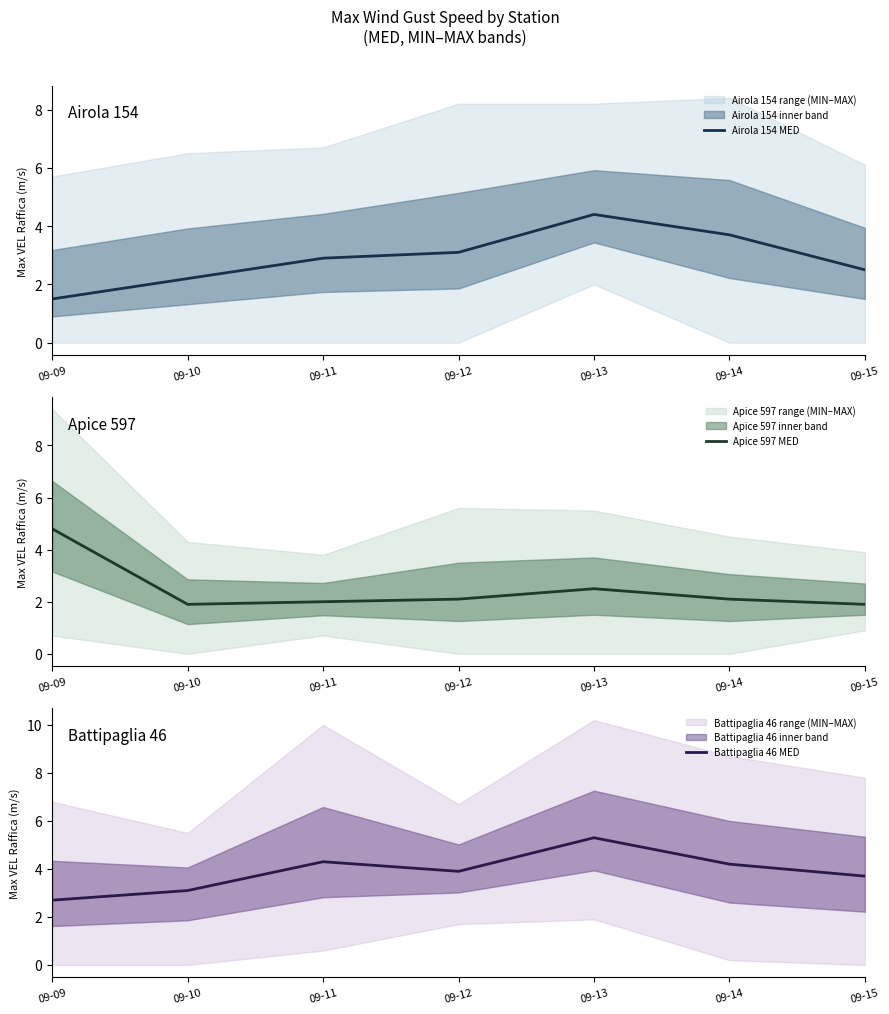

True or false: Apice 597 MED and Airola 154 MED intersect in this chart.

True